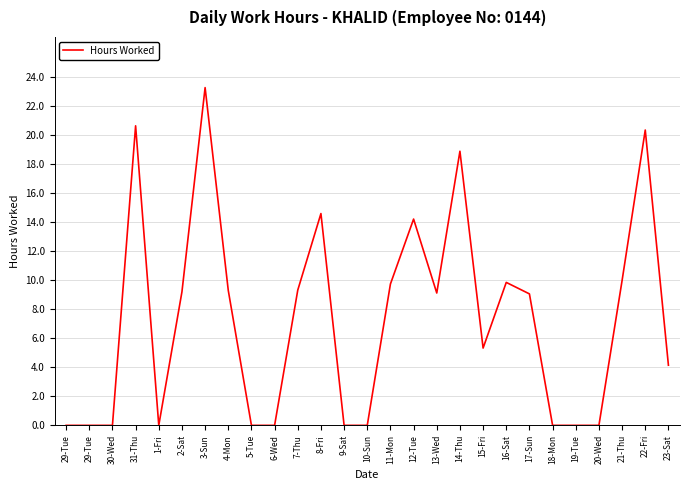

Does the chart display data point markers on the line(s)?

No